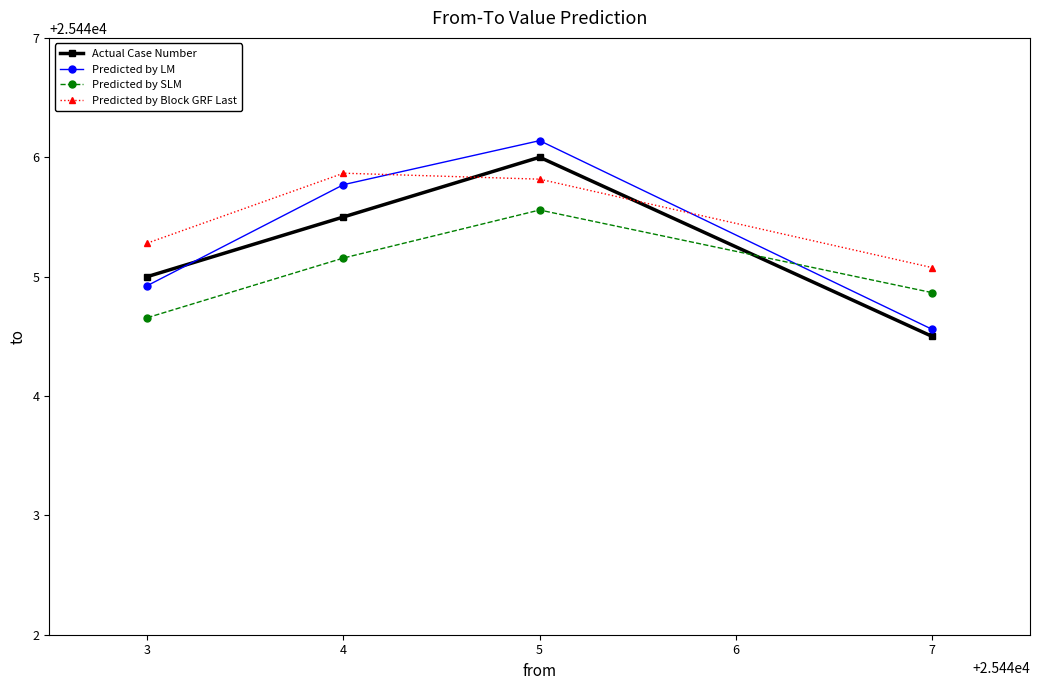

What is the difference between the Predicted by SLM values at 4 and 3?

0.5